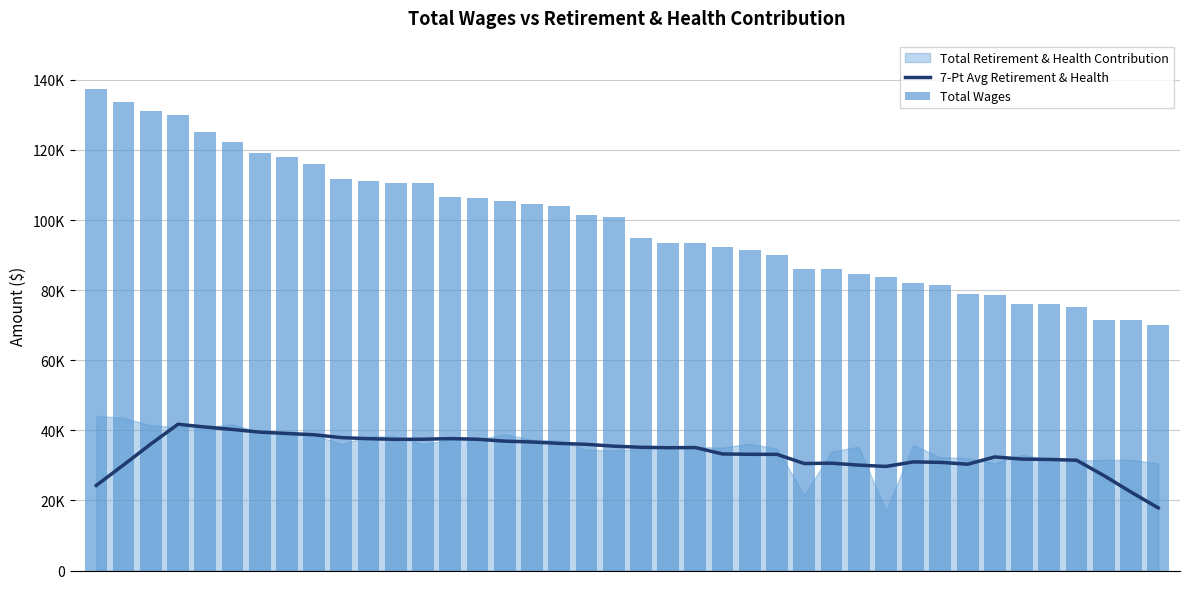

Does the chart contain stacked bars?

No